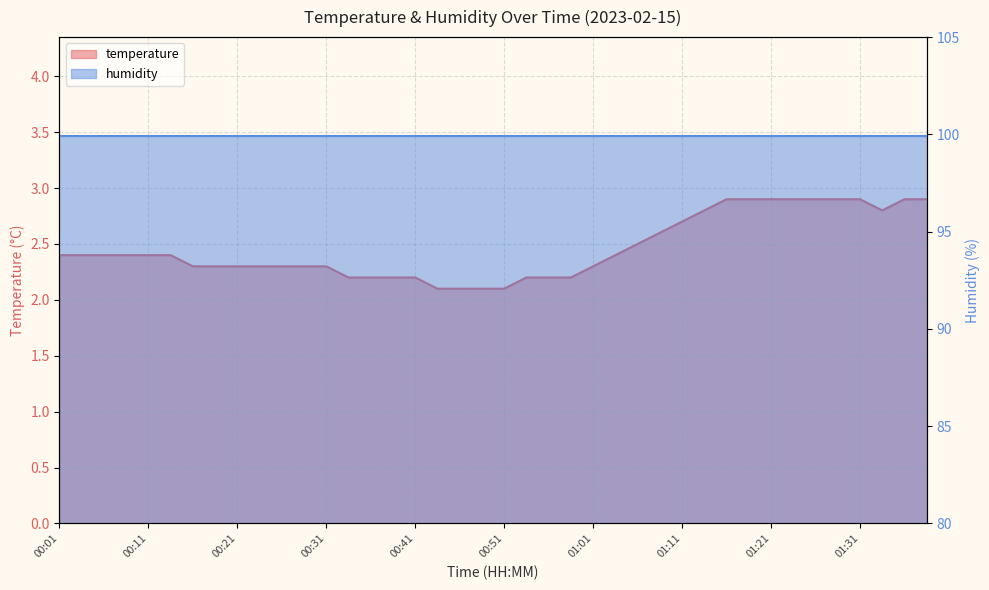

At which category does the data reach its first local valley?

01:33